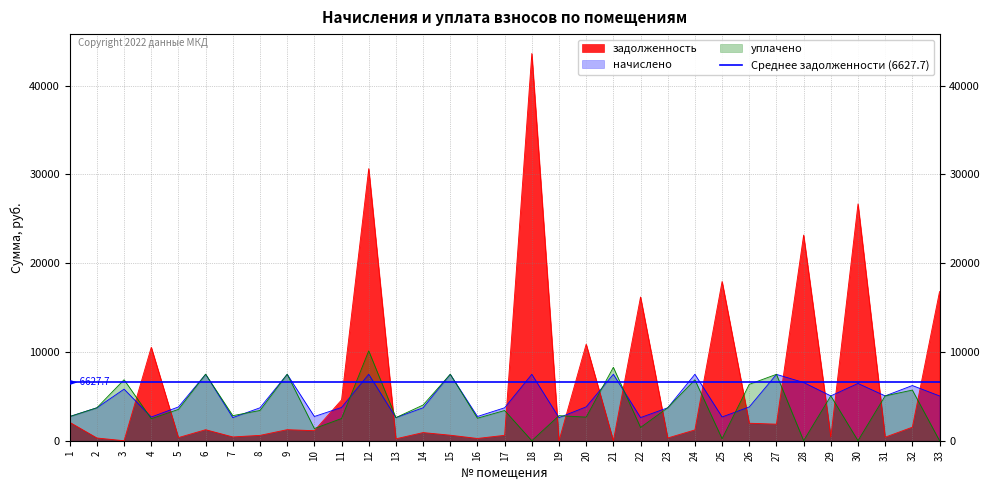

What is the difference between the highest and lowest values at 13?

2386.4